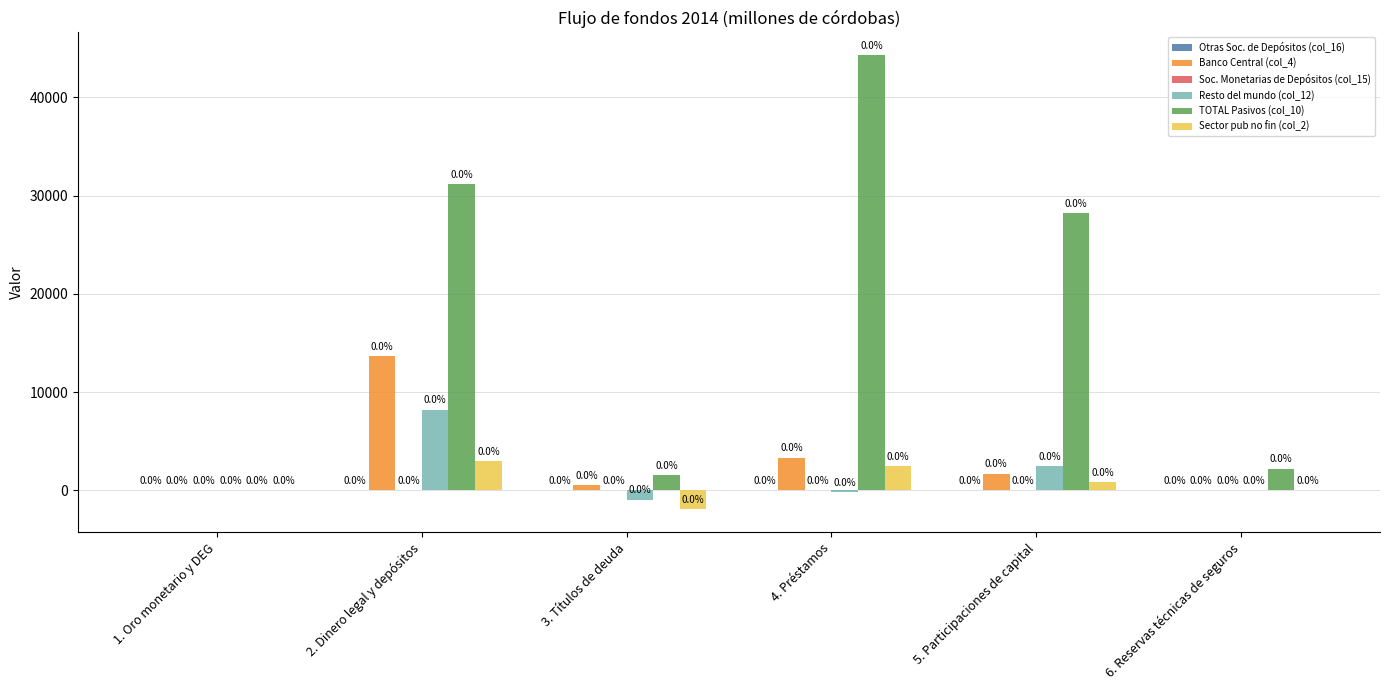

What is the sum of all TOTAL Pasivos (col_10) values?

107472.2